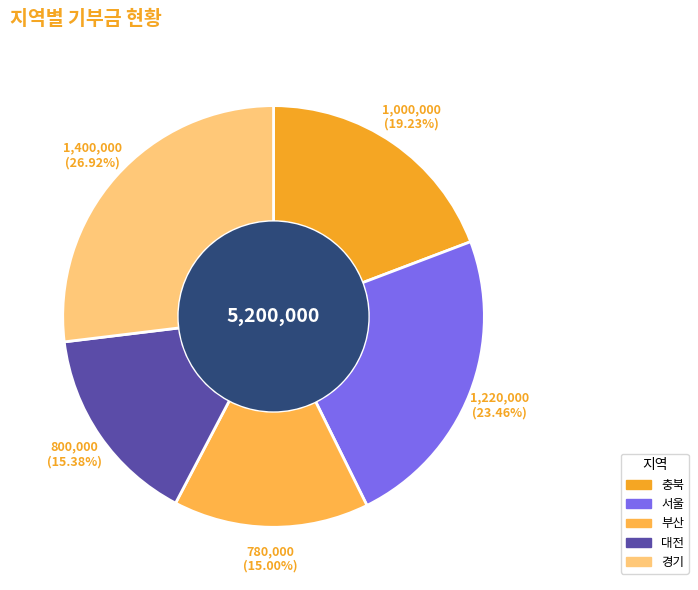

Which has a higher value, 충북 or 서울?

서울